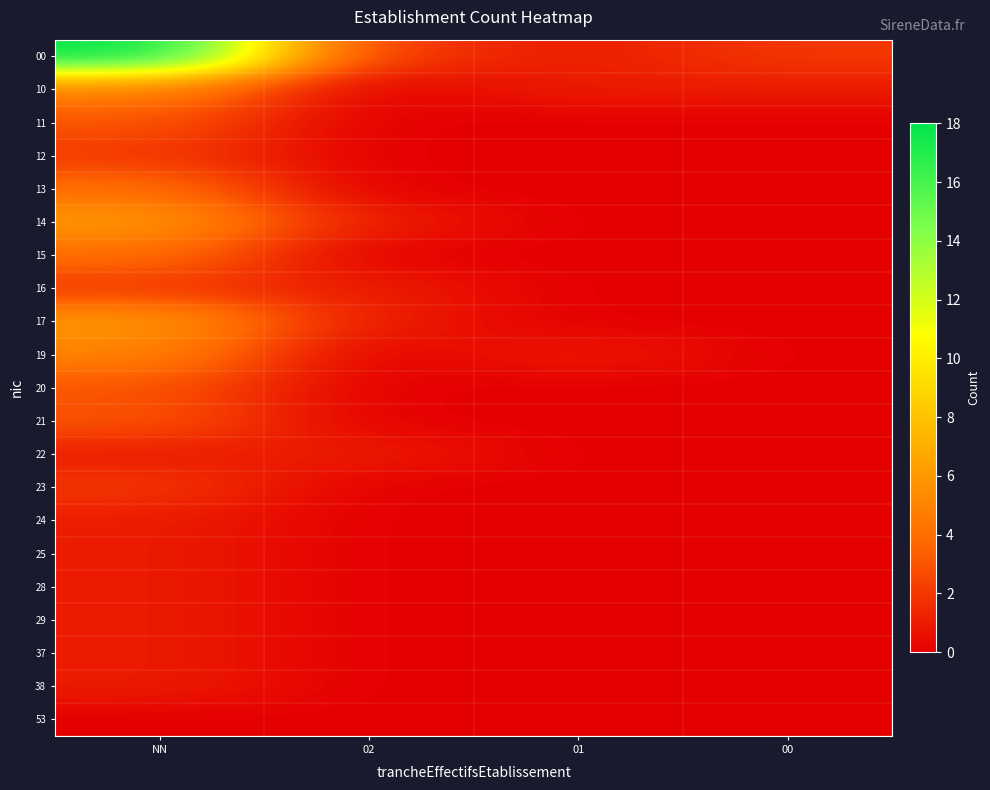

Which series has the largest total across all categories?

00